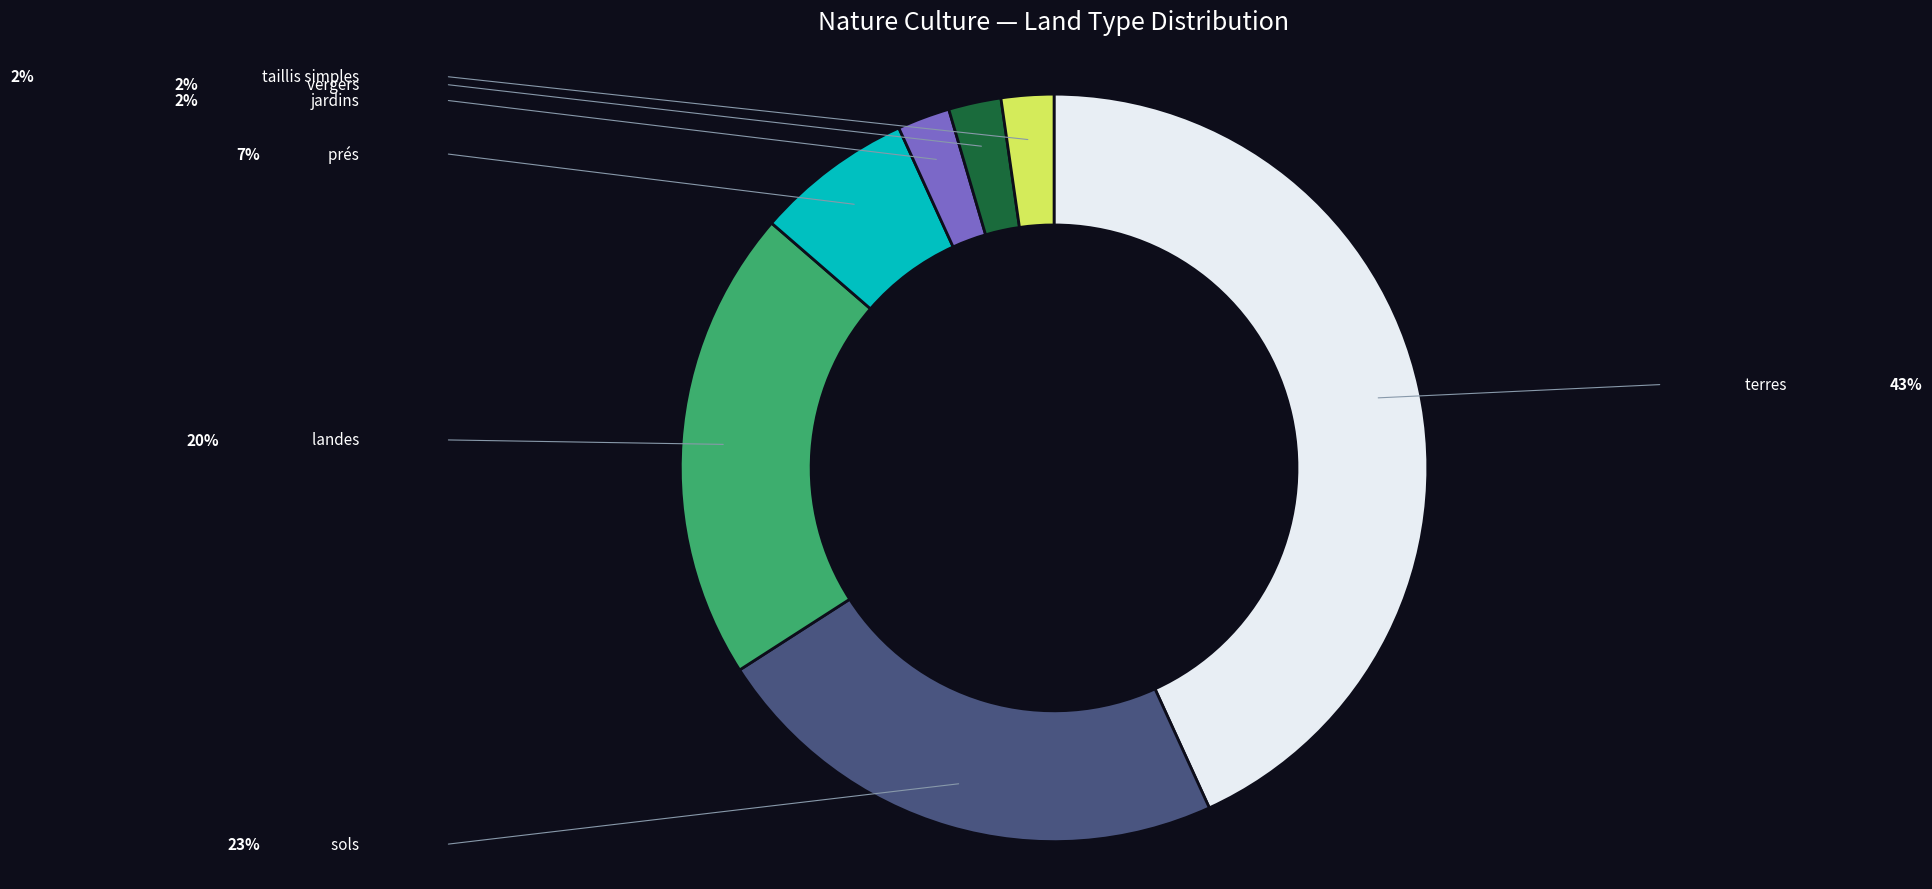

What is the change in value from landes to jardins?

-8